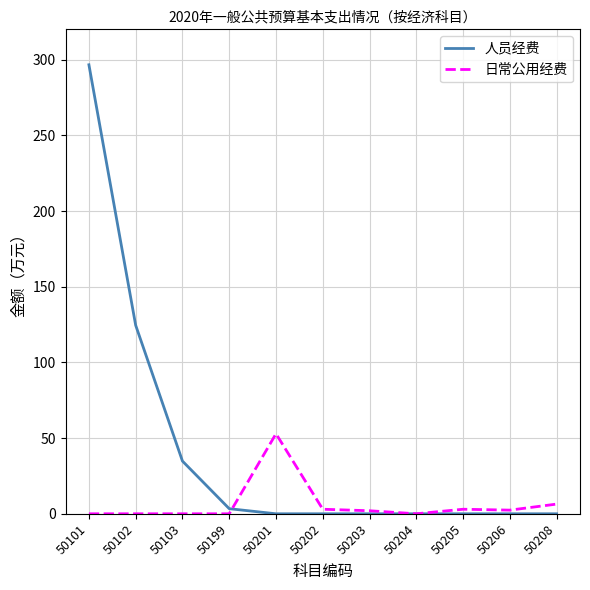

Does the chart have visible grid lines?

Yes